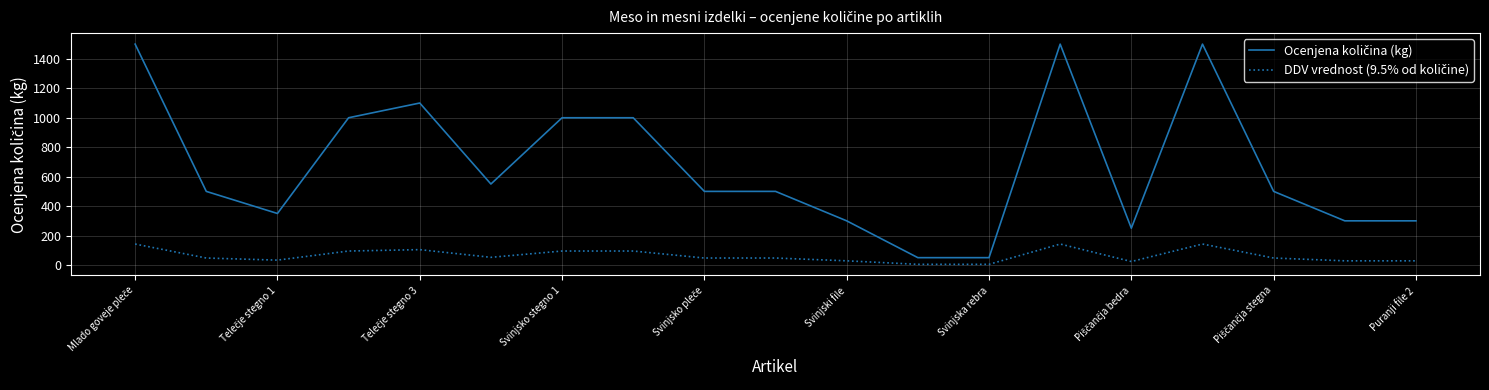

At how many categories does at least one series exceed 1471?

3